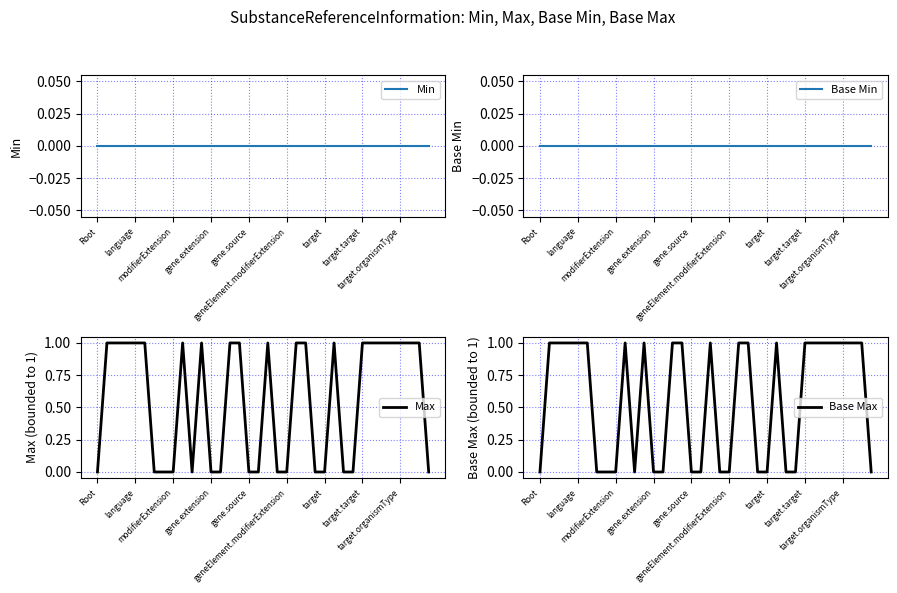

List the labels in order of Max value, largest first.

language, modifierExtension, gene.extension, gene.source, geneElement.modifierExtension, 9, 11, 14, 15, 18, 21, 22, 25, 28, 29, 30, 31, 32, 33, 34, Root, target, target.target, target.organismType, 10, 12, 13, 16, 17, 19, 20, 23, 24, 26, 27, 35